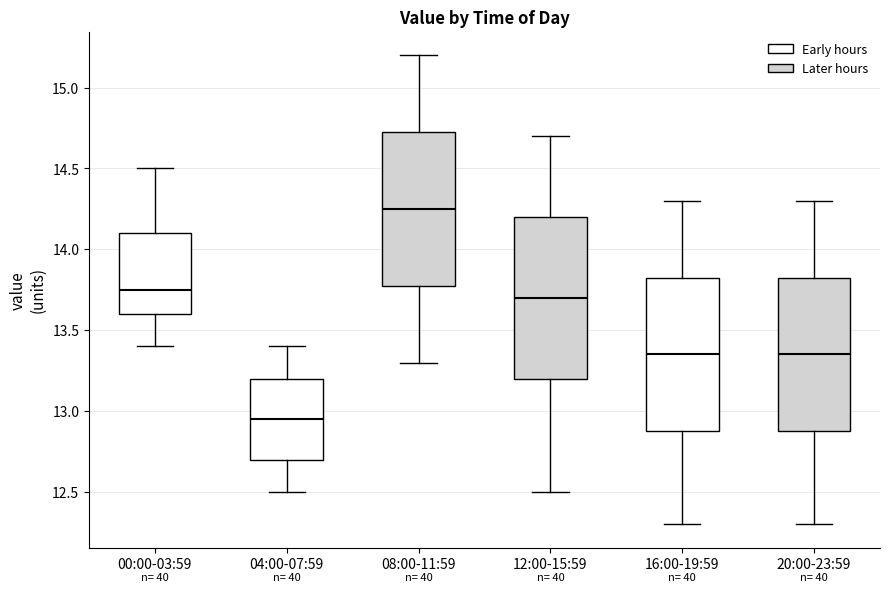

Reading left to right, read every box against the y-axis: the position of its median line, the range the box covers, and the ends of its whiskers. The values are not printed on the chart, so give them approximately, as read against the axis.

00:00-03:59: median 13.75, box 13.60 to 14.10, whiskers 13.40 to 14.50
04:00-07:59: median 12.95, box 12.70 to 13.20, whiskers 12.50 to 13.40
08:00-11:59: median 14.25, box 13.80 to 14.75, whiskers 13.30 to 15.20
12:00-15:59: median 13.70, box 13.20 to 14.20, whiskers 12.50 to 14.70
16:00-19:59: median 13.35, box 12.90 to 13.85, whiskers 12.30 to 14.30
20:00-23:59: median 13.35, box 12.90 to 13.85, whiskers 12.30 to 14.30